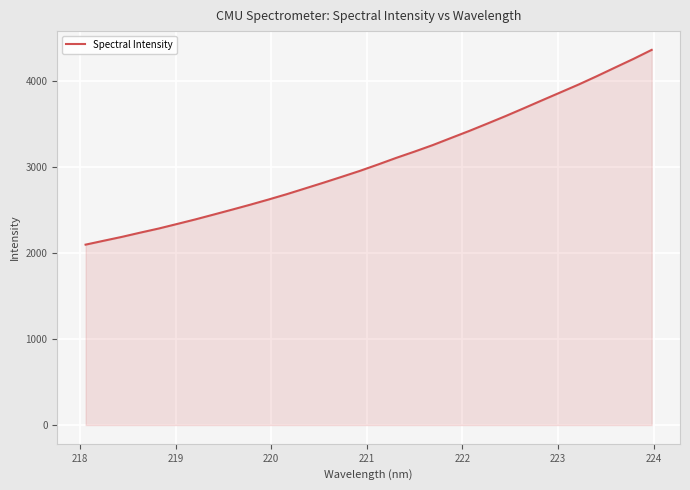

What is the greatest value displayed?

4363.1